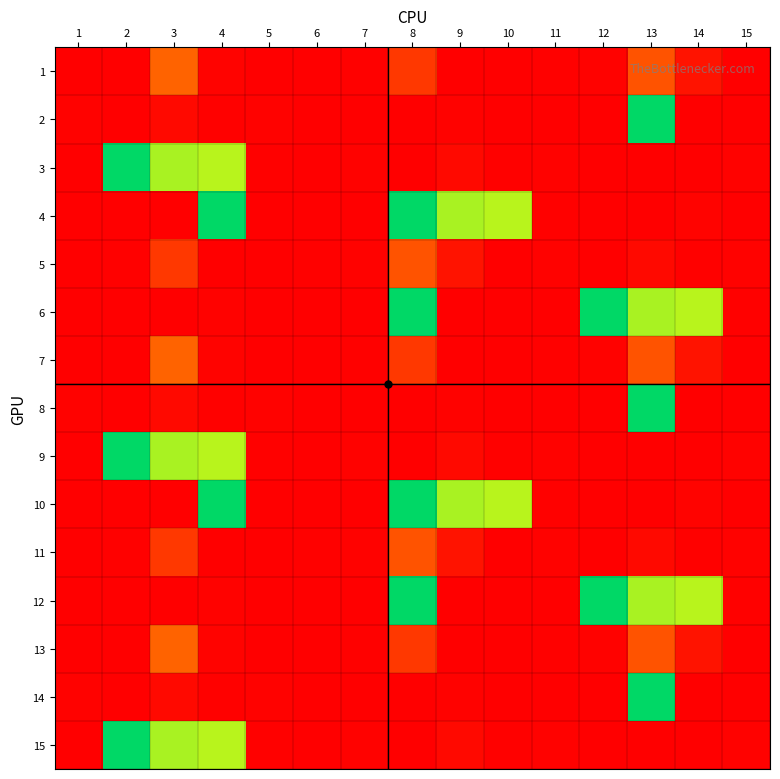

Reading left to right, list all the values displayed in this chart.

1: 1=358.1	2=330.5	3=3663.1	4=447.8	5=358.1	6=334.6	7=365.0	8=2232.4	9=357.4	10=331.9	11=374.7	12=436.1	13=3134.8	14=996.3	15=363.6
2: 1=436.1	2=357.4	3=663.8	4=366.4	5=436.1	6=356.0	7=331.2	8=364.3	9=436.8	10=350.5	11=325.0	12=364.3	13=10546.3	14=356.7	15=330.5
3: 1=362.9	2=10563.0	3=8301.9	4=8085.5	5=365.7	6=363.6	7=436.1	8=357.4	9=663.8	10=366.4	11=436.1	12=356.0	13=331.2	14=364.3	15=436.8
4: 1=350.5	2=325.0	3=364.3	4=10546.3	5=356.7	6=330.5	7=362.9	8=10563.0	9=8301.9	10=8085.5	11=365.7	12=358.1	13=330.5	14=447.8	15=358.1
5: 1=334.6	2=365.0	3=2232.4	4=357.4	5=331.9	6=374.7	7=436.1	8=3134.8	9=996.3	10=363.6	11=436.1	12=357.4	13=663.8	14=366.4	15=436.1
6: 1=356.0	2=331.2	3=364.3	4=436.8	5=350.5	6=325.0	7=364.3	8=10546.3	9=356.7	10=330.5	11=362.9	12=10563.0	13=8301.9	14=8085.5	15=365.7
7: 1=358.1	2=330.5	3=3663.1	4=447.8	5=358.1	6=334.6	7=365.0	8=2232.4	9=357.4	10=331.9	11=374.7	12=436.1	13=3134.8	14=996.3	15=363.6
8: 1=436.1	2=357.4	3=663.8	4=366.4	5=436.1	6=356.0	7=331.2	8=364.3	9=436.8	10=350.5	11=325.0	12=364.3	13=10546.3	14=356.7	15=330.5
9: 1=362.9	2=10563.0	3=8301.9	4=8085.5	5=365.7	6=363.6	7=436.1	8=357.4	9=663.8	10=366.4	11=436.1	12=356.0	13=331.2	14=364.3	15=436.8
10: 1=350.5	2=325.0	3=364.3	4=10546.3	5=356.7	6=330.5	7=362.9	8=10563.0	9=8301.9	10=8085.5	11=365.7	12=358.1	13=330.5	14=447.8	15=358.1
11: 1=334.6	2=365.0	3=2232.4	4=357.4	5=331.9	6=374.7	7=436.1	8=3134.8	9=996.3	10=363.6	11=436.1	12=357.4	13=663.8	14=366.4	15=436.1
12: 1=356.0	2=331.2	3=364.3	4=436.8	5=350.5	6=325.0	7=364.3	8=10546.3	9=356.7	10=330.5	11=362.9	12=10563.0	13=8301.9	14=8085.5	15=365.7
13: 1=358.1	2=330.5	3=3663.1	4=447.8	5=358.1	6=334.6	7=365.0	8=2232.4	9=357.4	10=331.9	11=374.7	12=436.1	13=3134.8	14=996.3	15=363.6
14: 1=436.1	2=357.4	3=663.8	4=366.4	5=436.1	6=356.0	7=331.2	8=364.3	9=436.8	10=350.5	11=325.0	12=364.3	13=10546.3	14=356.7	15=330.5
15: 1=362.9	2=10563.0	3=8301.9	4=8085.5	5=365.7	6=363.6	7=436.1	8=357.4	9=663.8	10=366.4	11=436.1	12=356.0	13=331.2	14=364.3	15=436.8